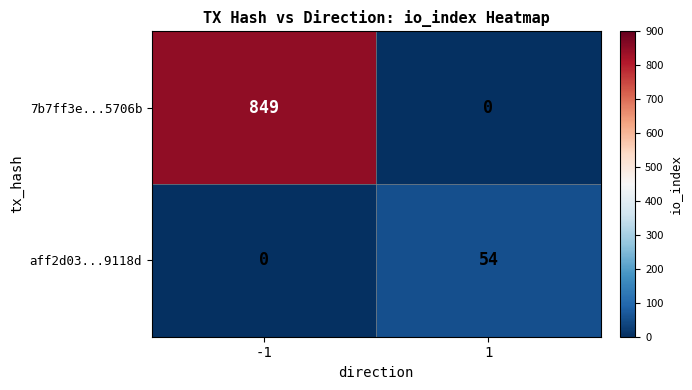

What is the difference between the maximum and minimum values in the aff2d03...9118d series?

54